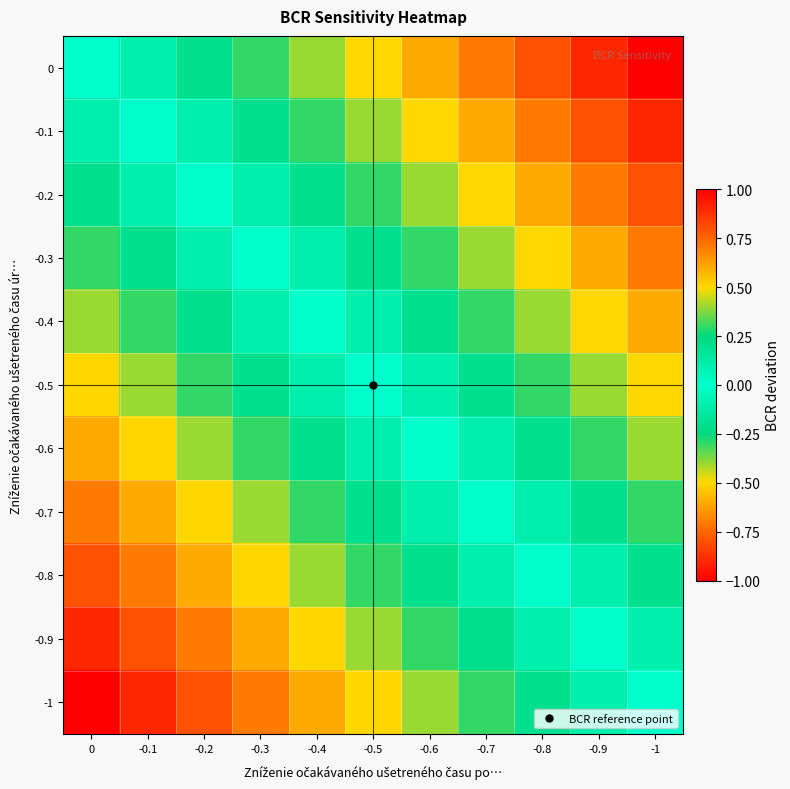

Reading left to right, what are all the values shown in this chart?

0: 0=0.0	-0.1=-0.1	-0.2=-0.2	-0.3=-0.3	-0.4=-0.4	-0.5=-0.5	-0.6=-0.6	-0.7=-0.7	-0.8=-0.8	-0.9=-0.9	-1=-1.0
-0.1: 0=0.1	-0.1=0.0	-0.2=-0.1	-0.3=-0.2	-0.4=-0.3	-0.5=-0.4	-0.6=-0.5	-0.7=-0.6	-0.8=-0.7	-0.9=-0.8	-1=-0.9
-0.2: 0=0.2	-0.1=0.1	-0.2=0.0	-0.3=-0.1	-0.4=-0.2	-0.5=-0.3	-0.6=-0.4	-0.7=-0.5	-0.8=-0.6	-0.9=-0.7	-1=-0.8
-0.3: 0=0.3	-0.1=0.2	-0.2=0.1	-0.3=0.0	-0.4=-0.1	-0.5=-0.2	-0.6=-0.3	-0.7=-0.4	-0.8=-0.5	-0.9=-0.6	-1=-0.7
-0.4: 0=0.4	-0.1=0.3	-0.2=0.2	-0.3=0.1	-0.4=0.0	-0.5=-0.1	-0.6=-0.2	-0.7=-0.3	-0.8=-0.4	-0.9=-0.5	-1=-0.6
-0.5: 0=0.5	-0.1=0.4	-0.2=0.3	-0.3=0.2	-0.4=0.1	-0.5=0.0	-0.6=-0.1	-0.7=-0.2	-0.8=-0.3	-0.9=-0.4	-1=-0.5
-0.6: 0=0.6	-0.1=0.5	-0.2=0.4	-0.3=0.3	-0.4=0.2	-0.5=0.1	-0.6=0.0	-0.7=-0.1	-0.8=-0.2	-0.9=-0.3	-1=-0.4
-0.7: 0=0.7	-0.1=0.6	-0.2=0.5	-0.3=0.4	-0.4=0.3	-0.5=0.2	-0.6=0.1	-0.7=0.0	-0.8=-0.1	-0.9=-0.2	-1=-0.3
-0.8: 0=0.8	-0.1=0.7	-0.2=0.6	-0.3=0.5	-0.4=0.4	-0.5=0.3	-0.6=0.2	-0.7=0.1	-0.8=0.0	-0.9=-0.1	-1=-0.2
-0.9: 0=0.9	-0.1=0.8	-0.2=0.7	-0.3=0.6	-0.4=0.5	-0.5=0.4	-0.6=0.3	-0.7=0.2	-0.8=0.1	-0.9=0.0	-1=-0.1
-1: 0=1.0	-0.1=0.9	-0.2=0.8	-0.3=0.7	-0.4=0.6	-0.5=0.5	-0.6=0.4	-0.7=0.3	-0.8=0.2	-0.9=0.1	-1=0.0